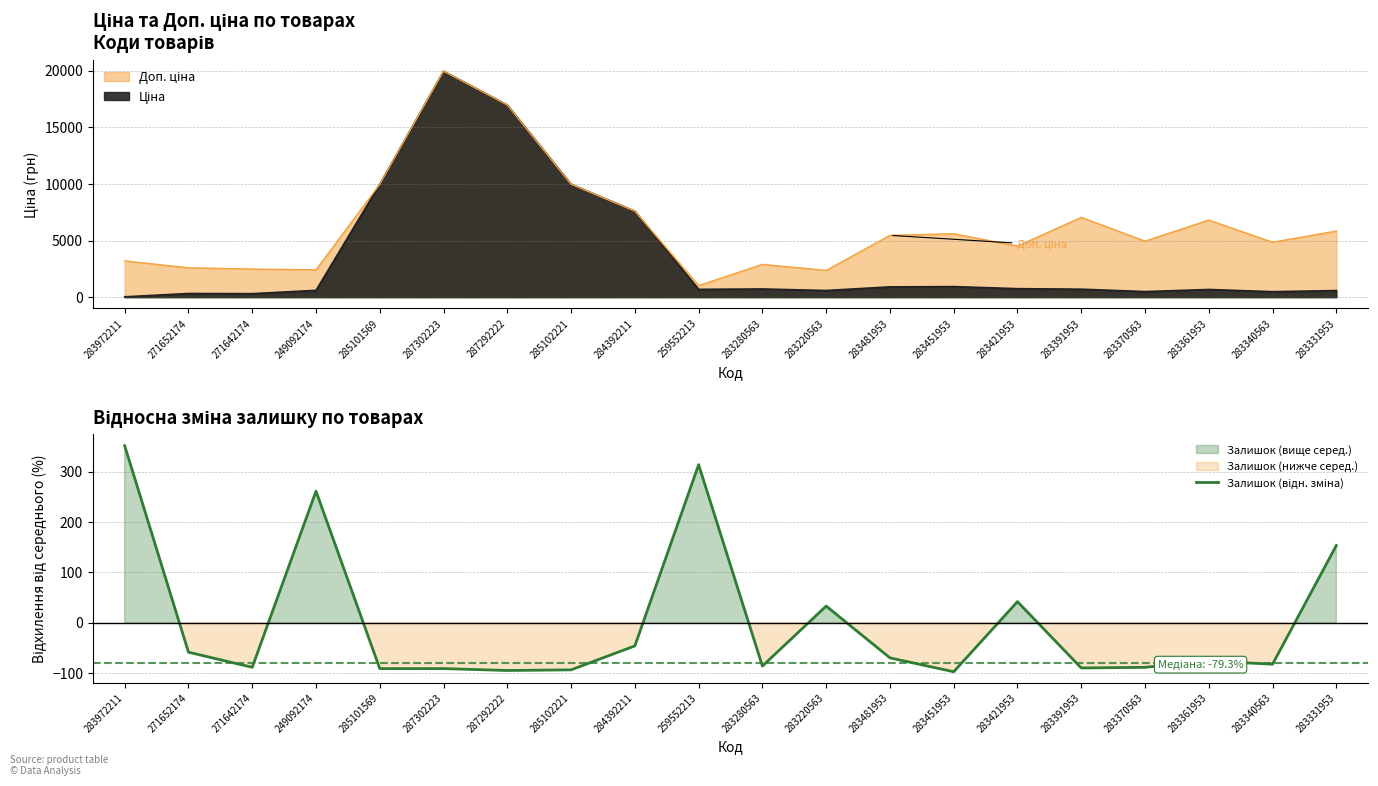

What position from the right is 283220563?

9